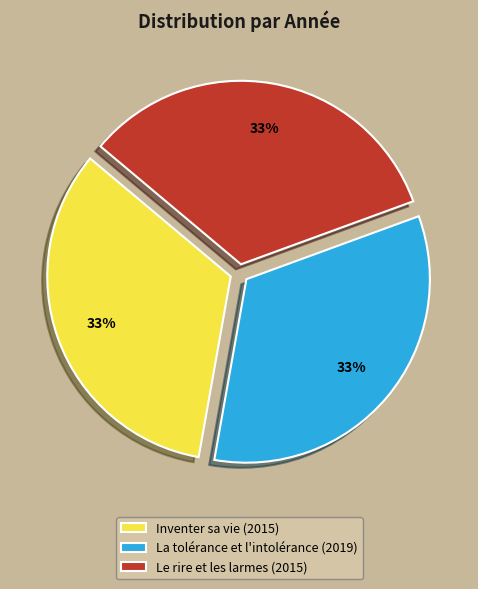

Count the number of slices in the pie.

3